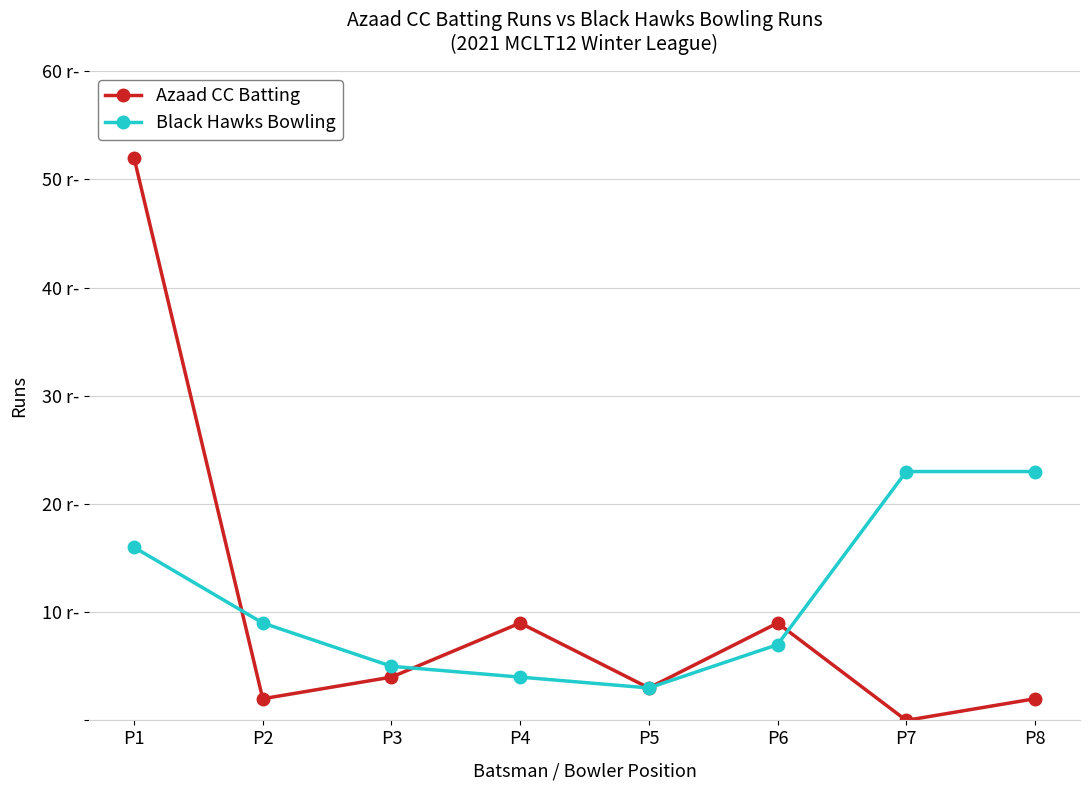

Is this an area chart (filled region under the line)?

No